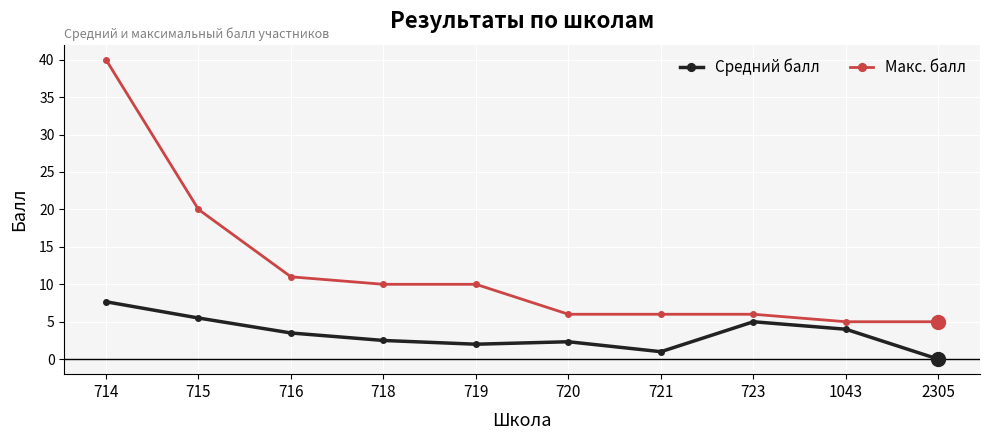

At which category is the sum across all series the highest?

714